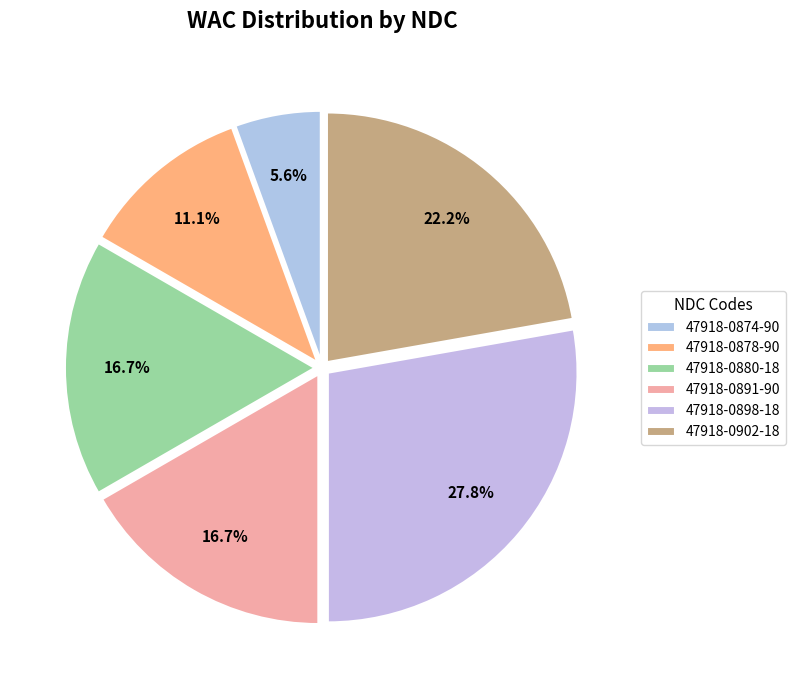

Rank the categories by value from lowest to highest.

47918-0874-90, 47918-0878-90, 47918-0880-18, 47918-0891-90, 47918-0902-18, 47918-0898-18